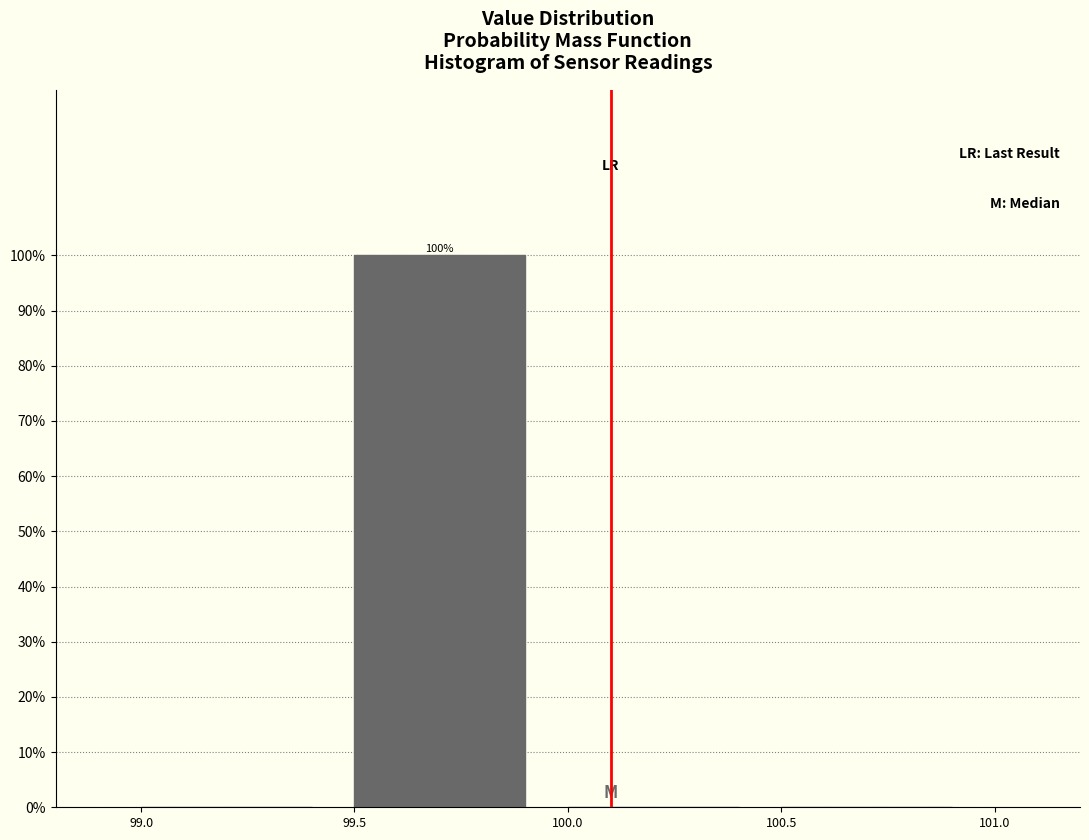

Which range on the x-axis has the tallest bar?

99.5 to 100.0